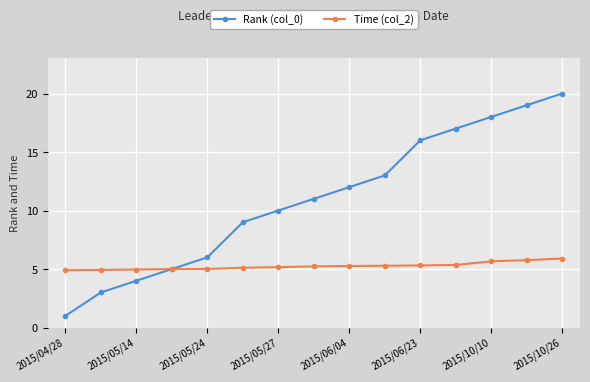

What is the smallest value displayed?

1.0